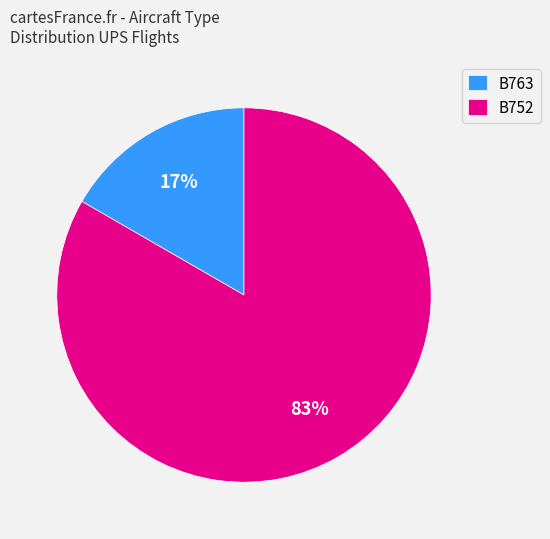

Which slice is the smallest?

B763